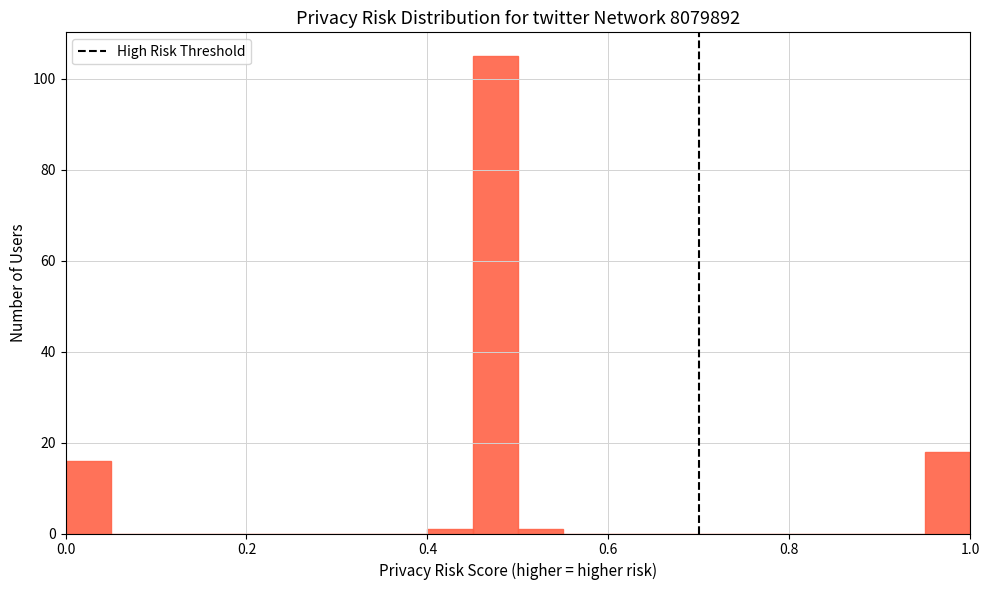

Read against the x-axis, roughly where is the centre of the tallest bar?

0.48